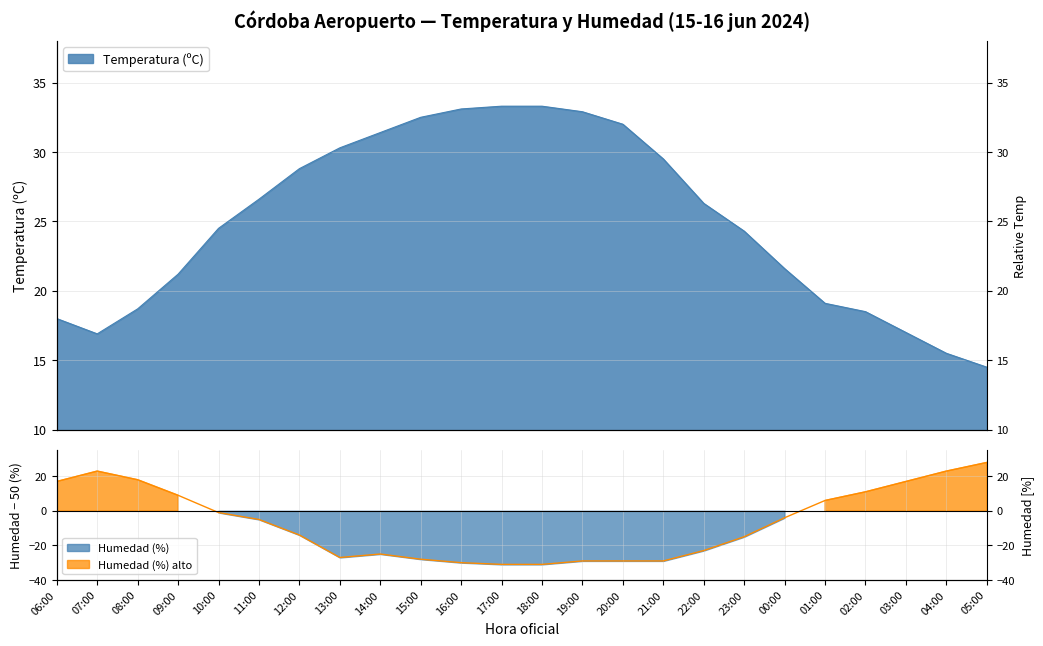

List the series in order of their overall mean, highest first.

Temperatura (ºC), Humedad (%)